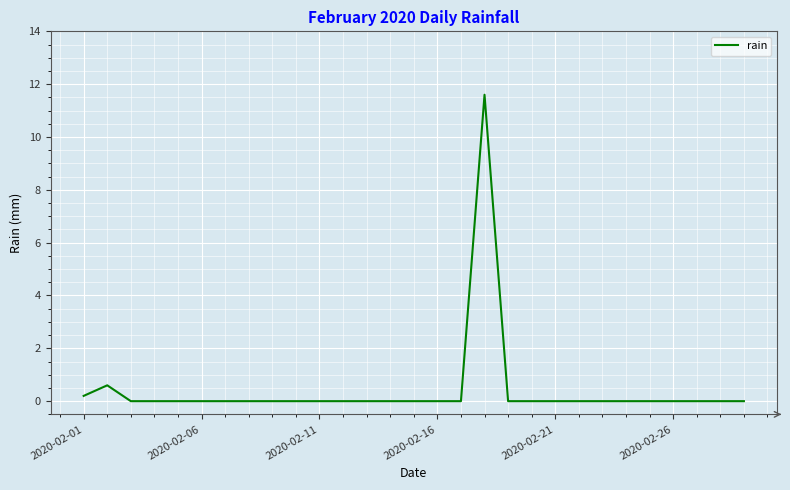

What is the difference between the maximum and minimum values?

11.6